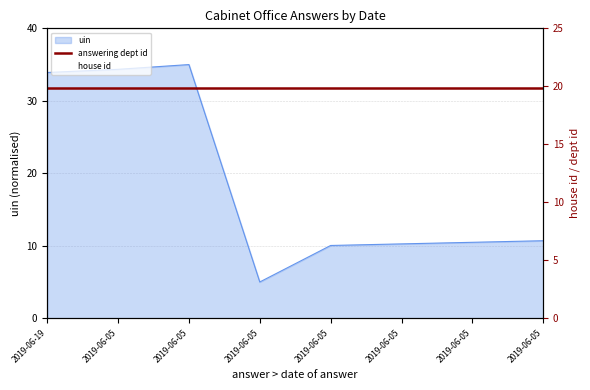

What is the smallest value displayed?

5.0